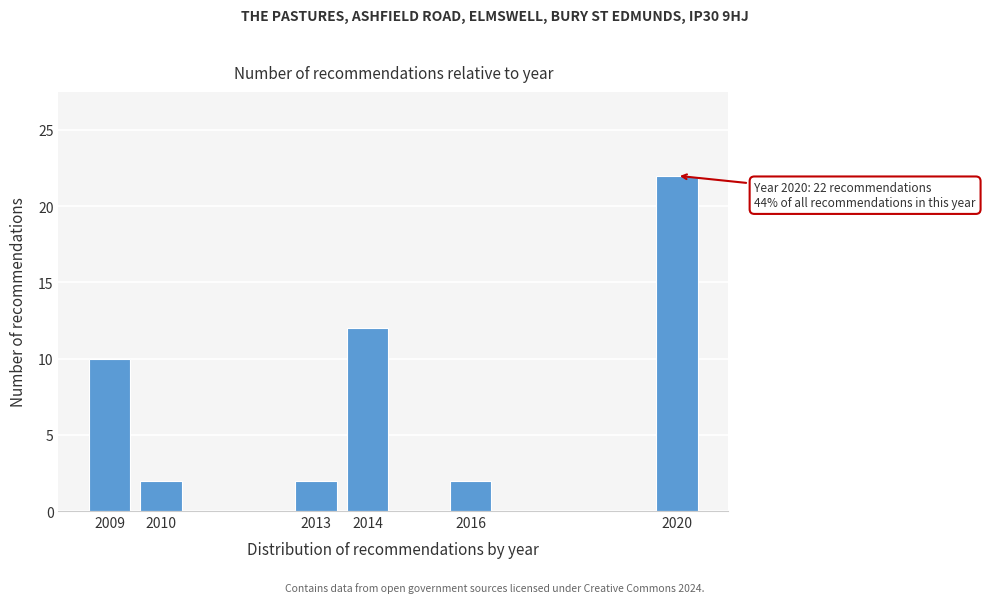

Reading left to right, list all the values displayed in this chart.

10	2	2	12	2	22